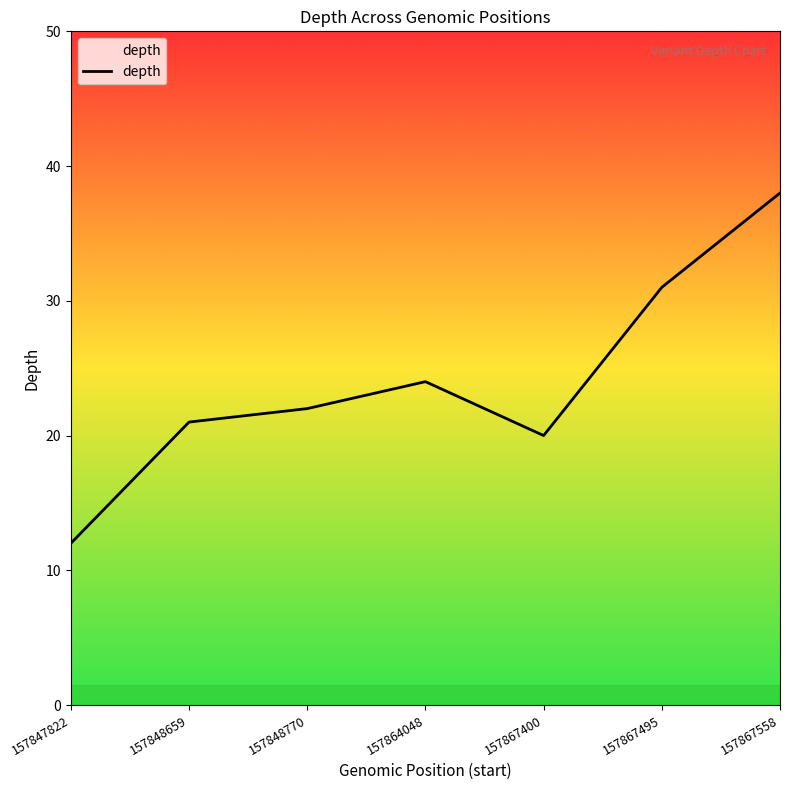

Which category has the highest value across all series?

157867558